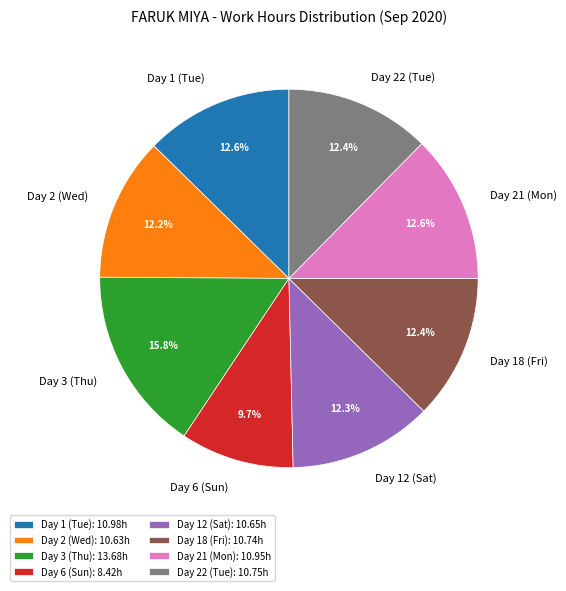

What is the ratio of the value at Day 1 (Tue): 10.98h to the value at Day 2 (Wed): 10.63h?

1.0